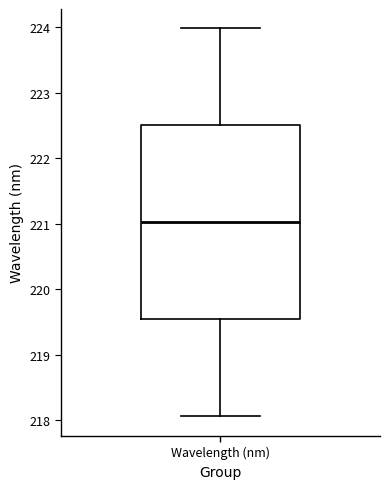

Where does the median line of the box for Wavelength (nm) sit on the y-axis? The values are not printed on the chart, so give them approximately, as read against the axis.

221.0